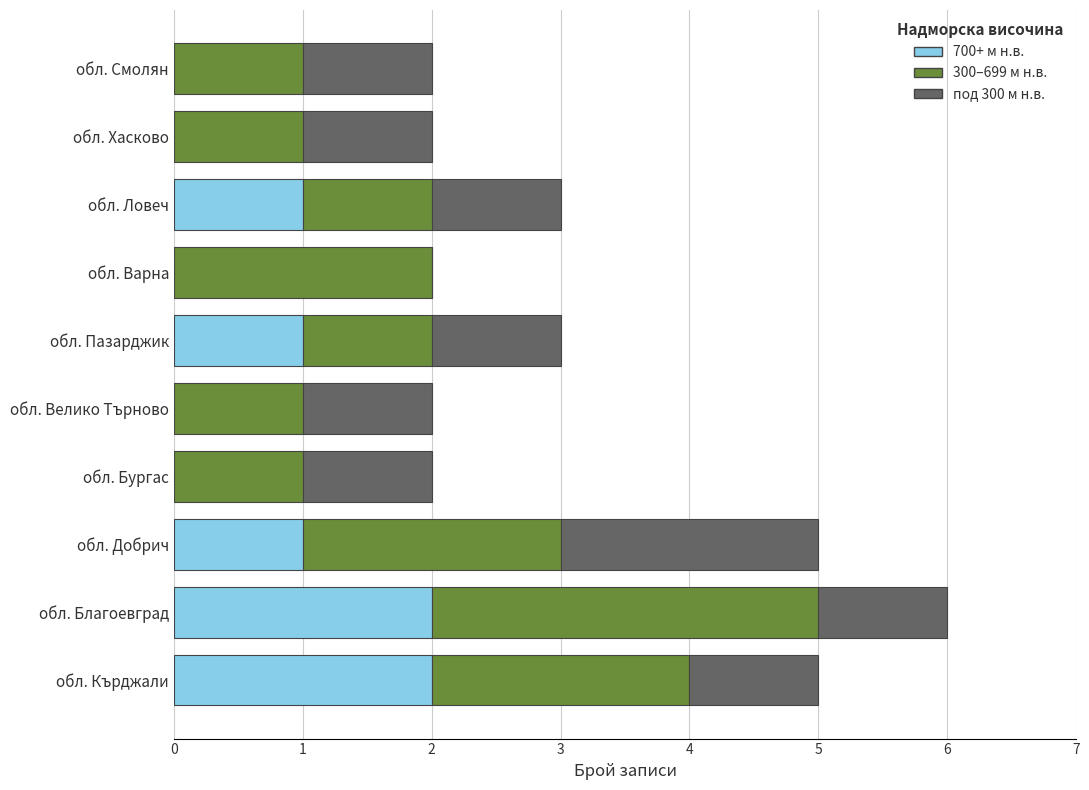

At which category is the sum across all series the highest?

обл. Благоевград